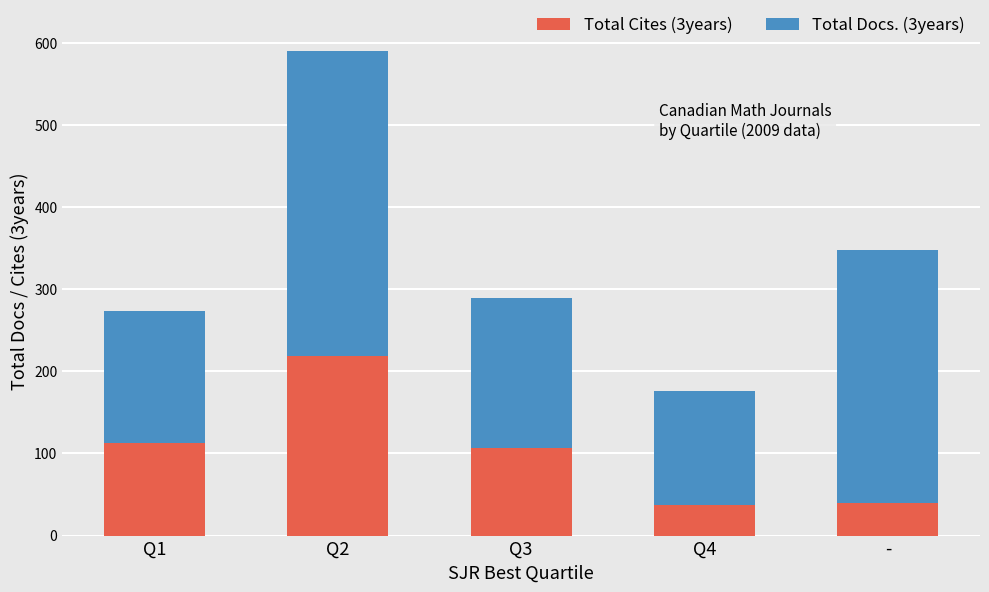

How many distinct data groups are displayed?

2